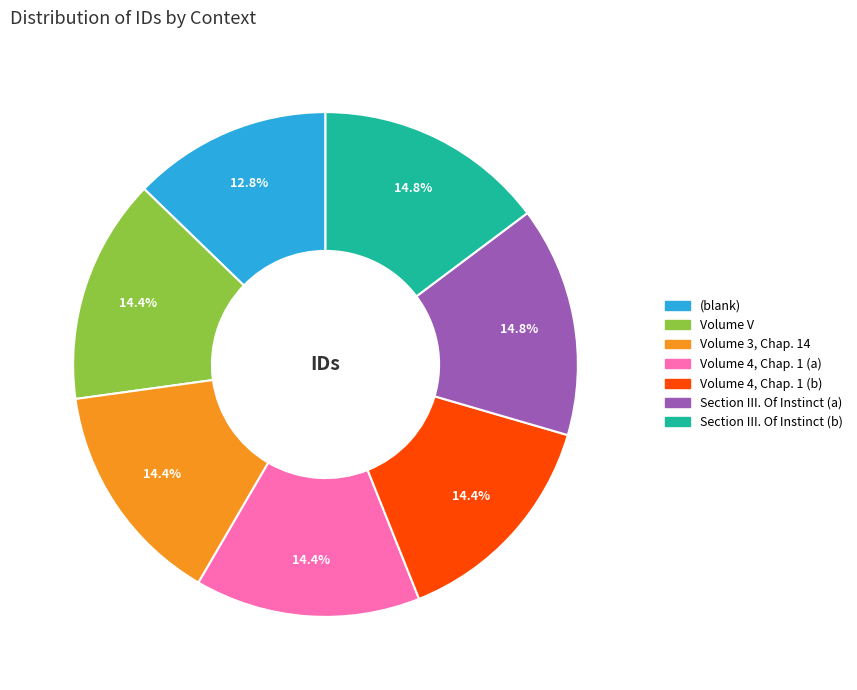

To the nearest percent, what is the difference between the largest and smallest slice percentages?

2%